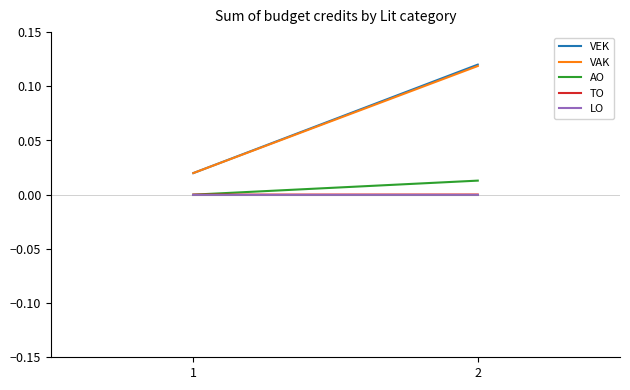

List the series in order of their peak value, lowest first.

LO, TO, AO, VAK, VEK